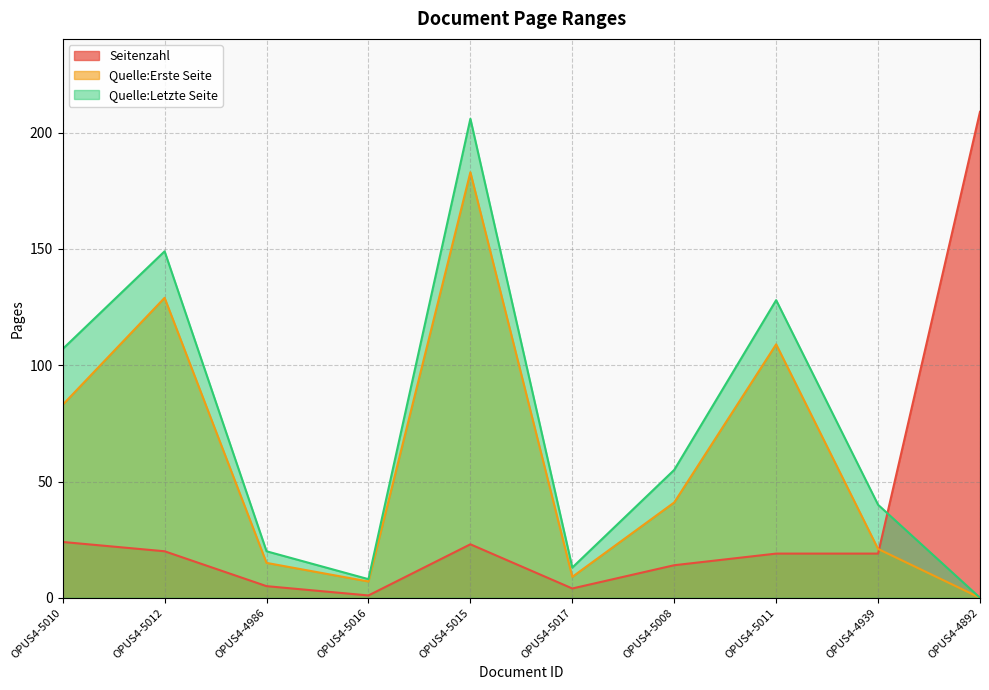

Where is the first local maximum for Seitenzahl?

OPUS4-5015